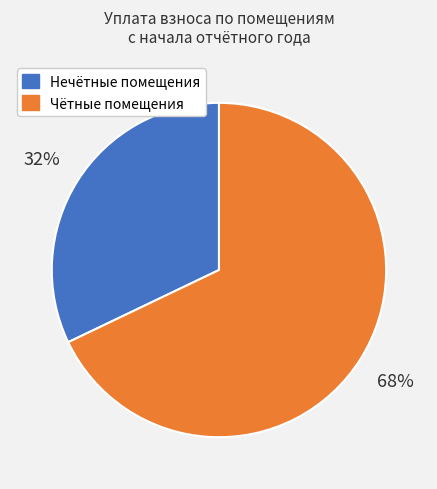

What is the largest slice in the pie chart?

Чётные помещения